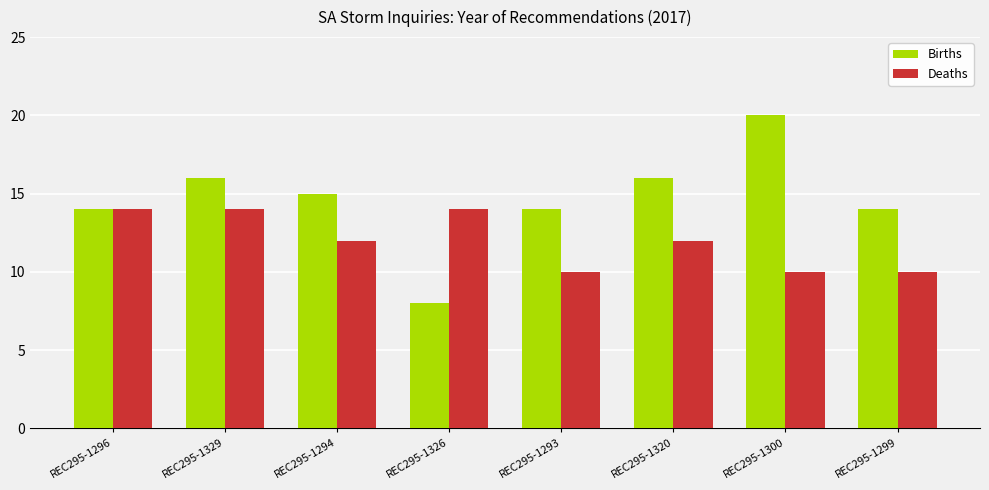

Rank the series by their maximum value, from highest to lowest.

Births, Deaths